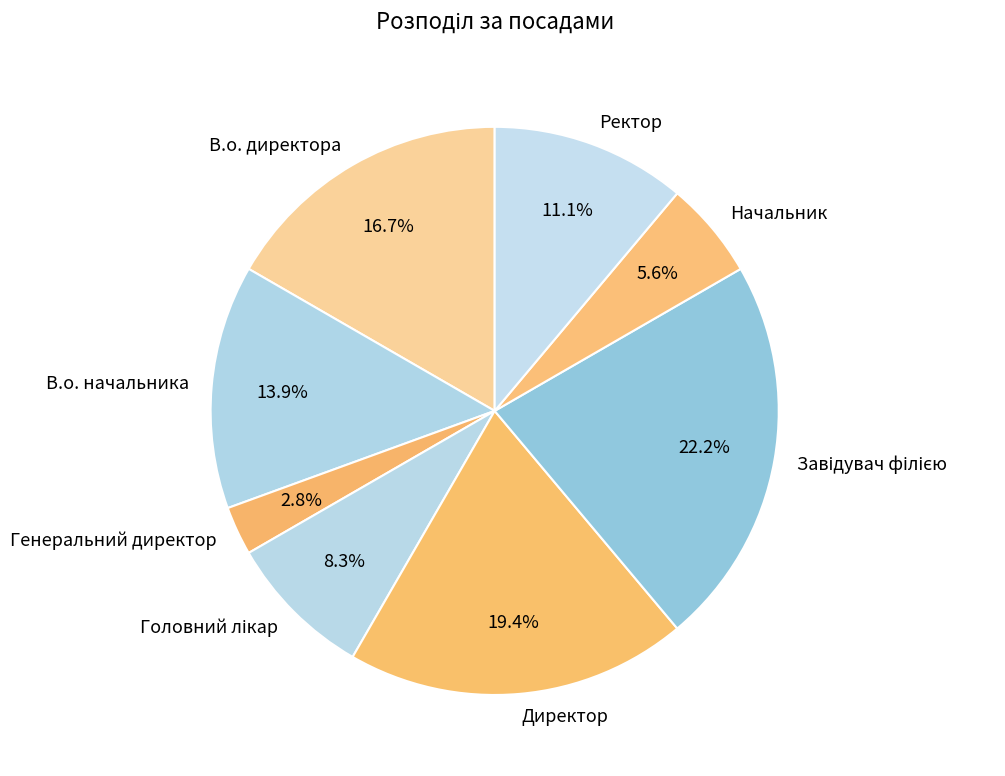

Do Директор and Начальник together represent more than half of the pie?

No